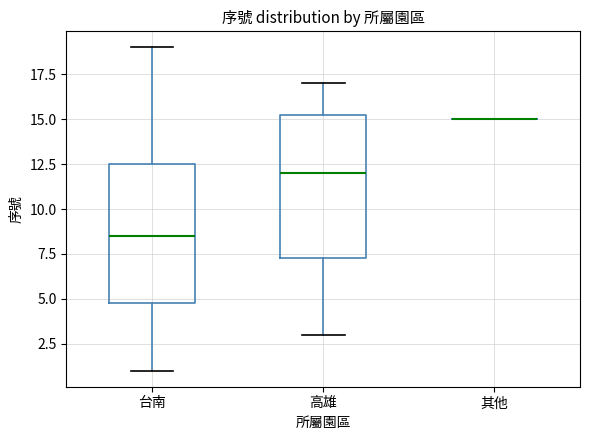

Reading left to right, transcribe this box plot: for each box, give where its median line is, the range the box spans, and where its two whiskers end, as read against the y-axis. The values are not printed on the chart, so give them approximately, as read against the axis.

台南: median 8.5, box 5.0 to 12.5, whiskers 1.0 to 19.0
高雄: median 12.0, box 7.5 to 15.5, whiskers 3.0 to 17.0
其他: box collapsed to a line at 15.0, whiskers 15.0 to 15.0